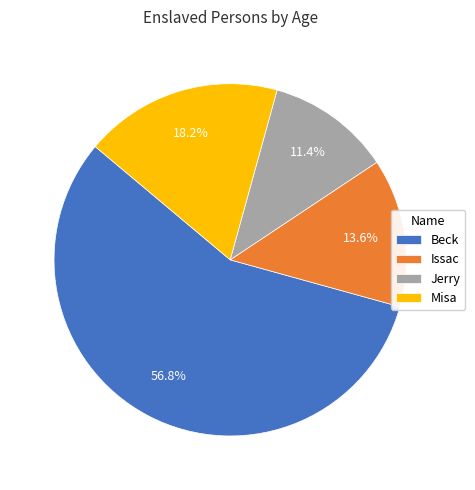

Does any single category account for the majority?

Yes